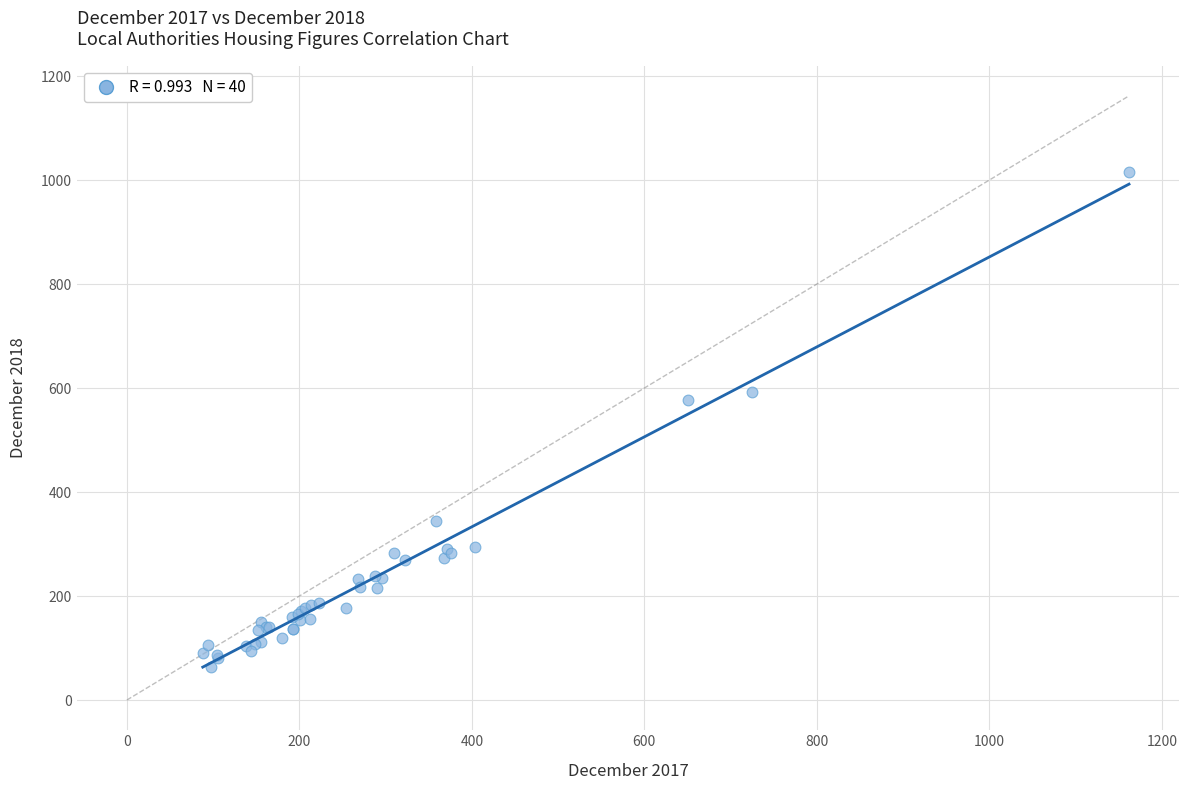

What Y value in the scatter plot is closest to 539?

577